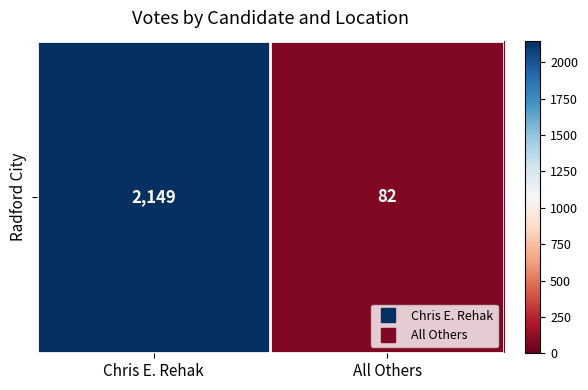

Where is the data nearest to the value 1115?

All Others